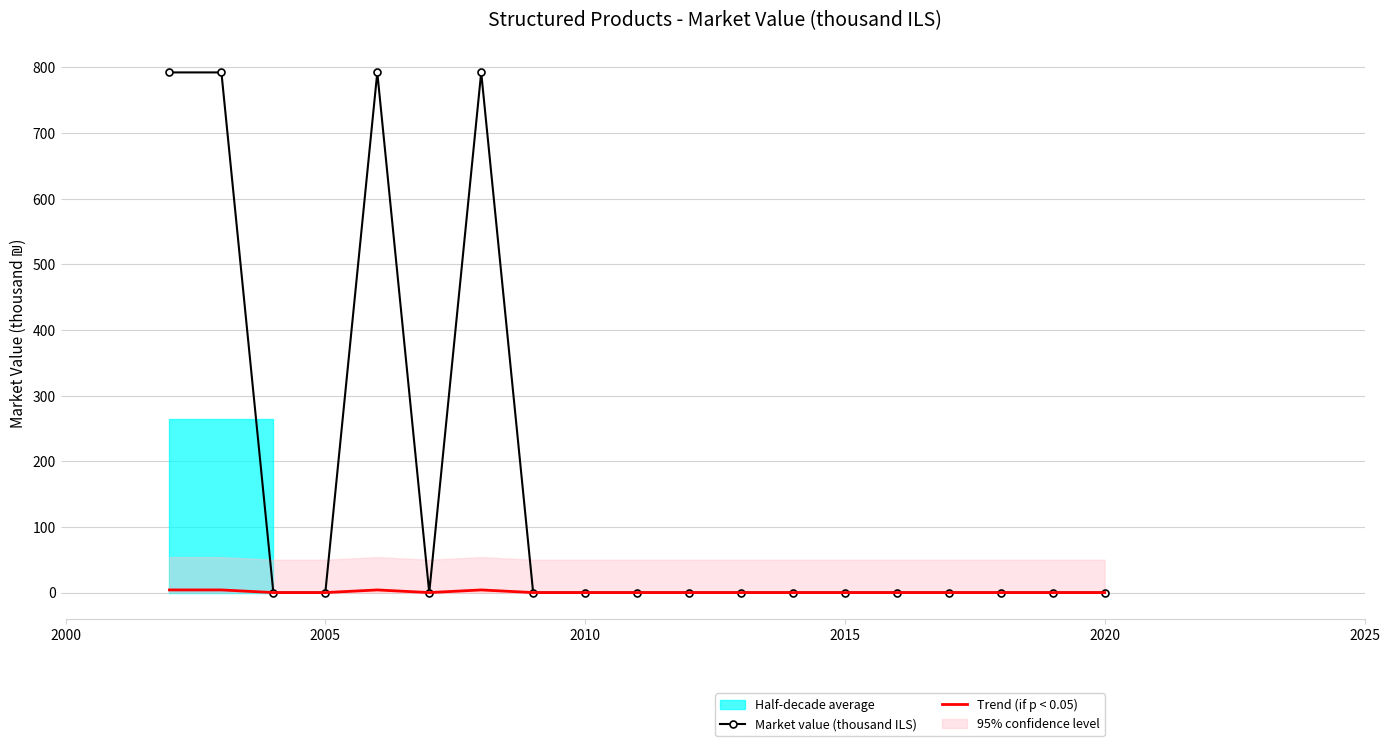

What is the highest value of the Market value (thousand ILS) series?

792.2